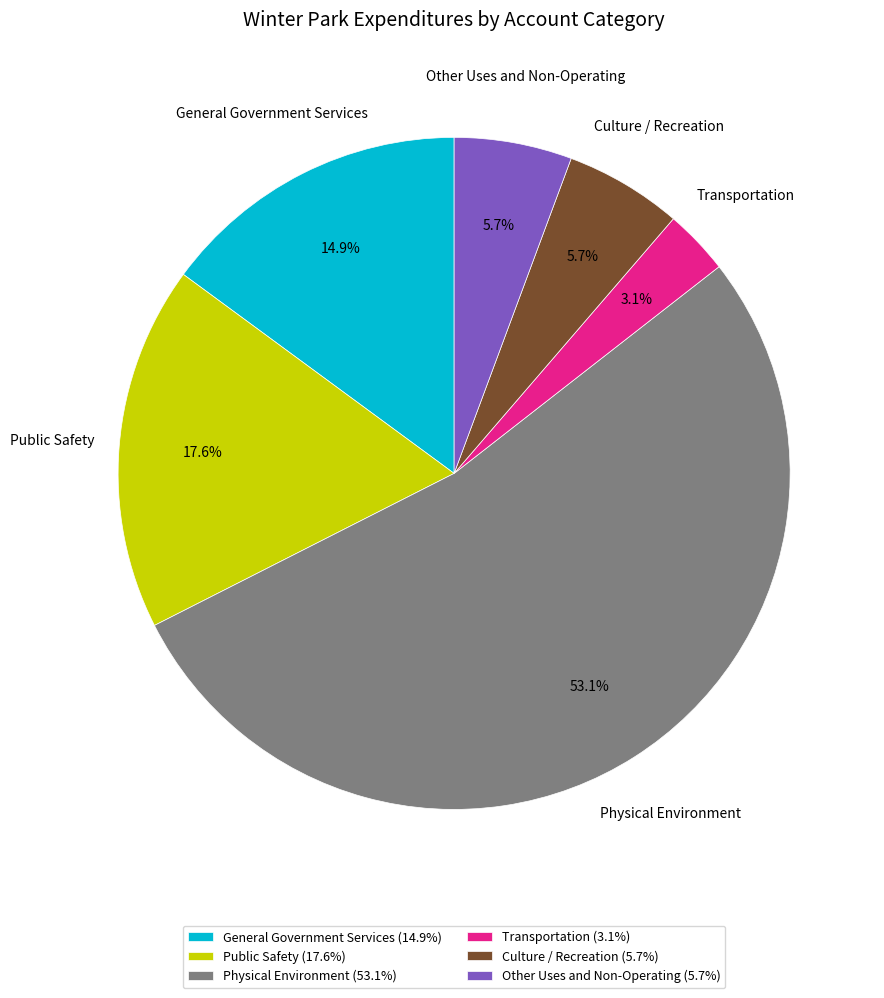

Between Culture / Recreation and Transportation, which is larger?

Culture / Recreation